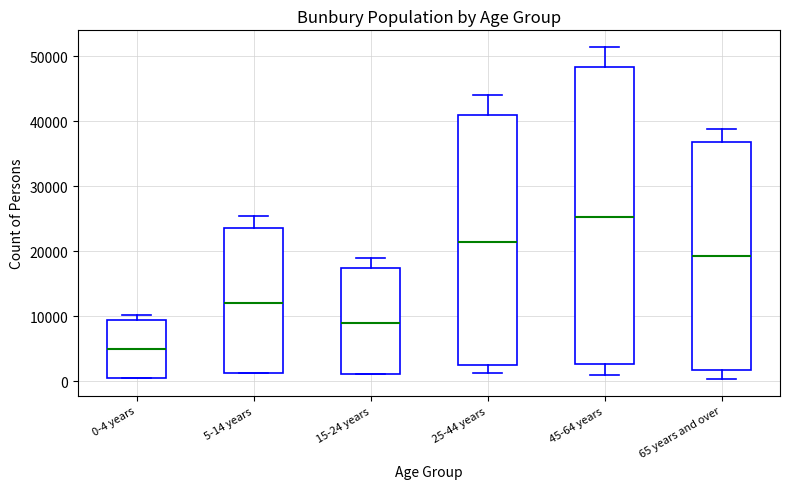

Where is the upper edge of the box for 65 years and over on the y-axis? The values are not printed on the chart, so give them approximately, as read against the axis.

37000